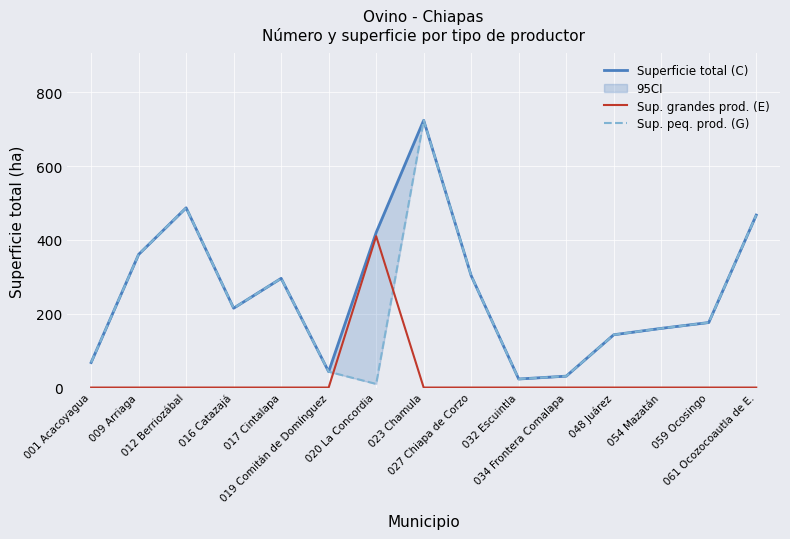

How many data points in Sup. grandes prod. (E) are above 0?

1